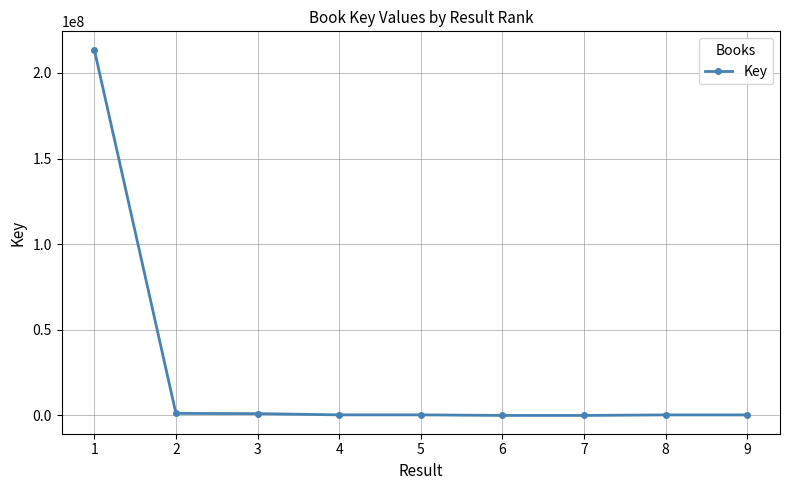

What is the greatest value displayed?

213614881